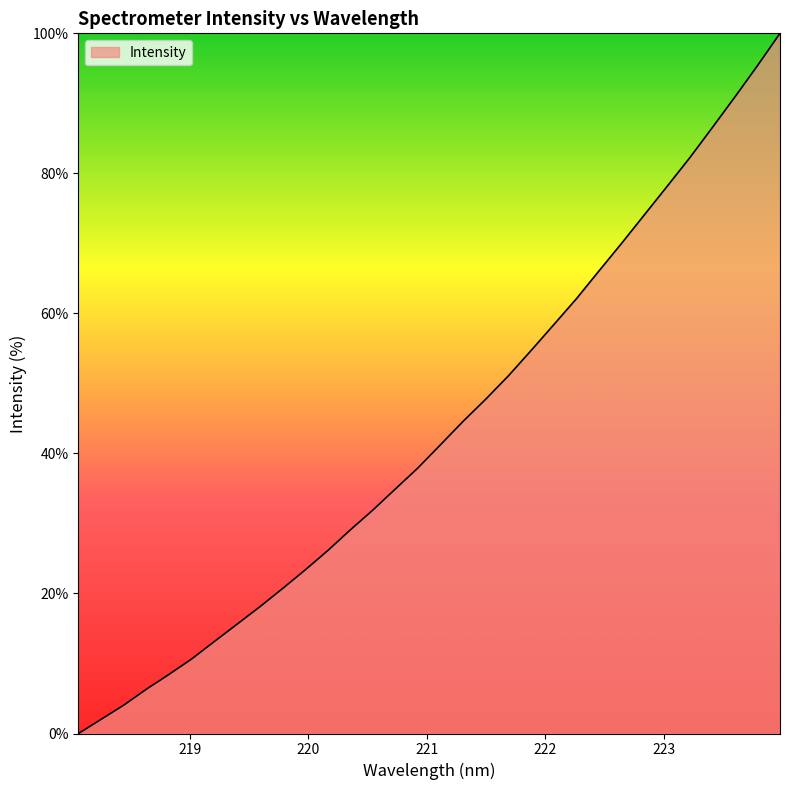

What is the difference between the maximum and minimum values?

100.0